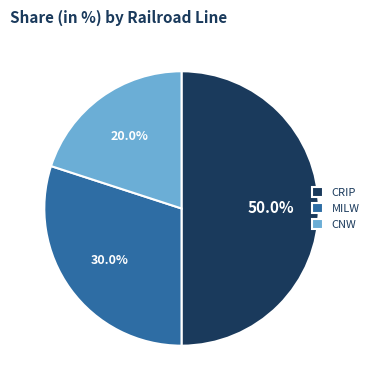

How many segments does this pie chart have?

3